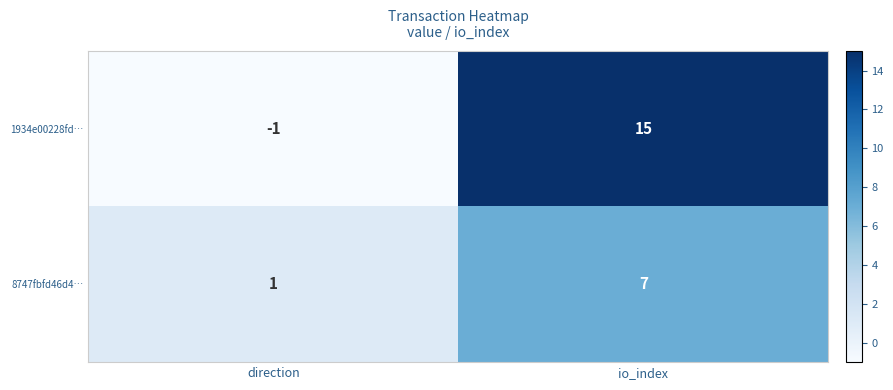

At which label does 8747fbfd46d4… reach its minimum?

direction